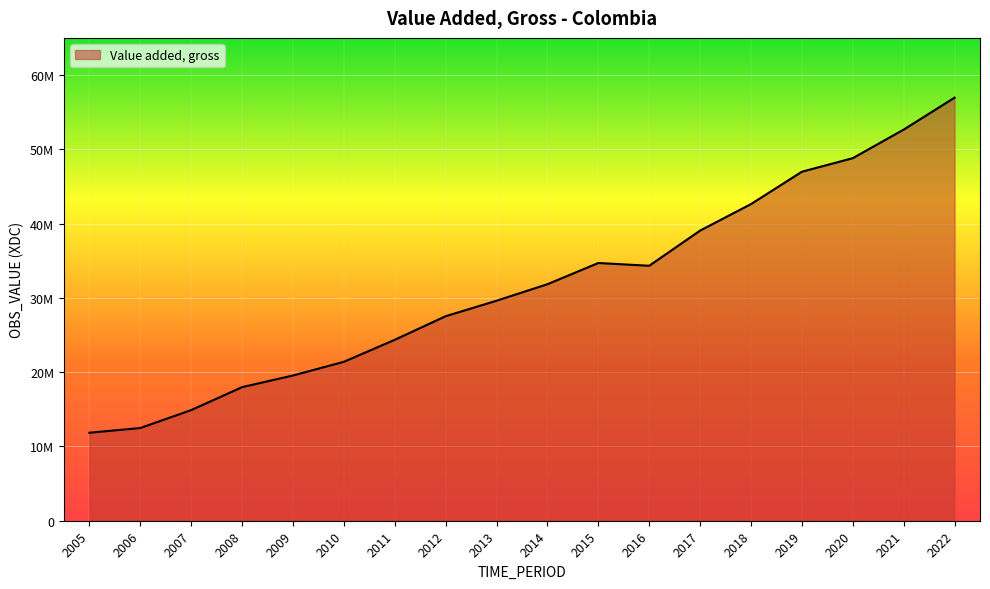

What is the average value?

31533667